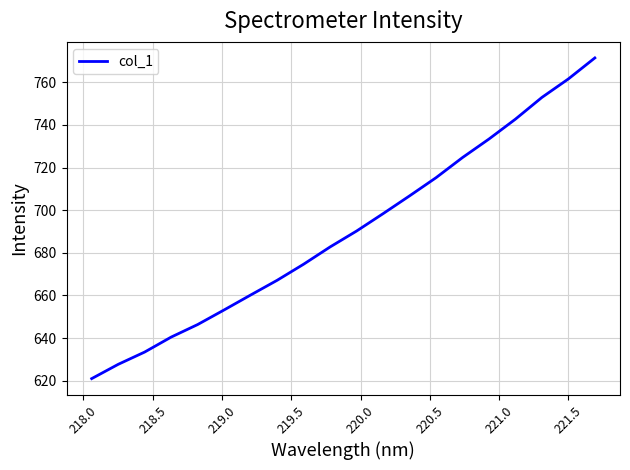

How many values are below 690?

10